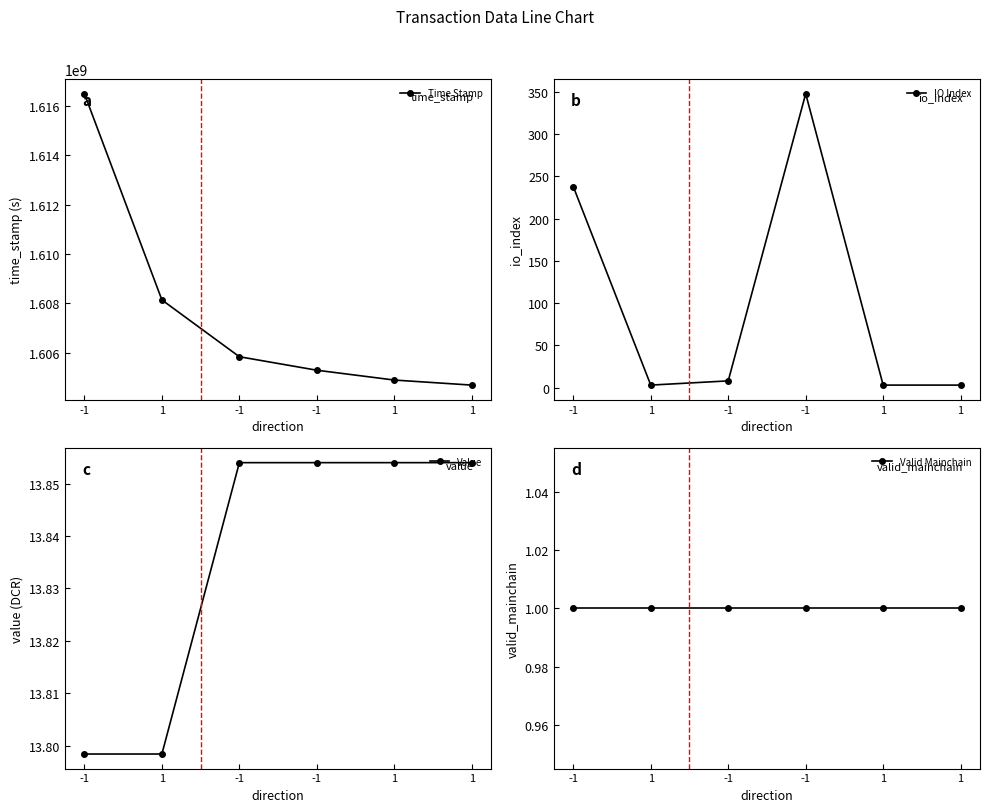

Rank the series by their maximum value, from highest to lowest.

Time Stamp, IO Index, Value, Valid Mainchain